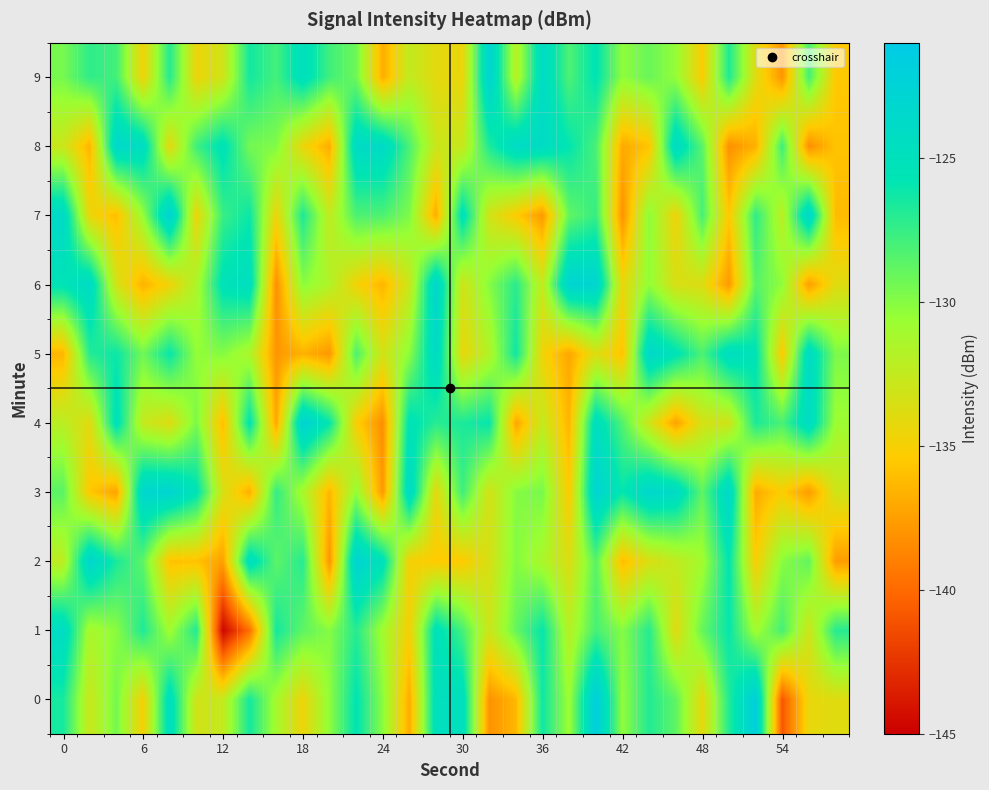

Reading left to right, list all the values displayed in this chart.

0: -126.5	-132.8	-129.5	-135.0	-124.5	-133.2	-132.6	-126.4	-131.1	-134.6	-130.3	-125.7	-130.1	-136.9	-124.7	-124.7	-138.1	-136.4	-126.3	-130.8	-121.8	-130.4	-126.9	-128.8	-134.2	-126.9	-121.9	-140.9	-134.3	-133.9
1: -124.1	-131.4	-130.1	-126.7	-130.9	-126.8	-144.7	-139.7	-126.5	-128.8	-130.0	-127.0	-131.0	-135.0	-125.0	-128.0	-133.0	-129.0	-126.0	-132.0	-128.0	-130.0	-127.0	-134.0	-129.0	-126.0	-131.0	-128.0	-133.0	-127.0
2: -132.3	-123.1	-126.6	-128.8	-135.8	-135.8	-137.4	-124.5	-128.7	-127.0	-138.0	-122.8	-125.0	-134.9	-135.4	-135.4	-133.5	-129.9	-131.4	-133.7	-128.5	-136.1	-133.7	-132.5	-131.0	-125.8	-135.1	-130.1	-128.9	-137.6
3: -128.6	-135.6	-137.3	-123.2	-122.9	-125.4	-133.5	-136.8	-127.4	-131.3	-136.4	-130.4	-137.8	-123.8	-134.2	-127.7	-133.4	-130.0	-129.6	-135.4	-122.8	-125.9	-123.3	-124.0	-128.8	-123.6	-136.9	-135.2	-137.6	-133.1
4: -132.1	-134.0	-125.1	-132.6	-133.8	-129.7	-136.1	-125.5	-137.1	-122.5	-126.0	-135.2	-138.3	-125.3	-127.0	-126.7	-126.0	-137.2	-132.6	-136.5	-124.5	-128.4	-133.0	-137.3	-133.4	-133.1	-126.7	-128.1	-124.1	-130.8
5: -136.4	-126.9	-126.2	-129.4	-126.0	-130.4	-130.0	-131.5	-137.9	-136.6	-137.8	-128.2	-133.3	-130.2	-123.8	-134.3	-131.8	-126.2	-134.7	-137.1	-133.7	-135.8	-123.5	-125.4	-128.2	-124.4	-125.5	-135.4	-124.1	-129.7
6: -125.4	-124.0	-133.3	-136.6	-134.7	-131.5	-125.3	-124.6	-138.2	-130.2	-131.7	-134.8	-136.4	-132.9	-123.3	-133.2	-130.0	-127.1	-132.5	-122.8	-122.9	-134.3	-130.4	-133.5	-133.8	-137.7	-128.6	-130.3	-137.5	-133.9
7: -123.8	-134.5	-136.0	-130.5	-122.6	-134.5	-127.6	-126.2	-134.5	-126.7	-132.5	-128.2	-128.2	-129.8	-136.9	-125.0	-133.2	-135.4	-137.7	-128.9	-127.5	-138.1	-130.1	-134.7	-128.0	-135.5	-127.3	-132.2	-123.4	-136.1
8: -132.9	-136.5	-123.5	-124.3	-134.2	-127.8	-125.3	-129.5	-129.9	-134.5	-136.8	-124.0	-123.9	-128.2	-132.9	-132.8	-126.7	-124.0	-124.1	-125.9	-128.1	-137.0	-135.8	-124.0	-128.6	-138.2	-136.7	-127.7	-138.3	-135.8
9: -129.6	-127.3	-127.9	-134.8	-126.9	-134.5	-133.1	-126.4	-127.9	-124.8	-127.8	-129.2	-136.8	-132.5	-134.1	-134.4	-122.8	-132.0	-124.1	-128.2	-125.6	-130.3	-129.1	-130.5	-135.2	-126.8	-133.8	-137.9	-128.0	-135.5